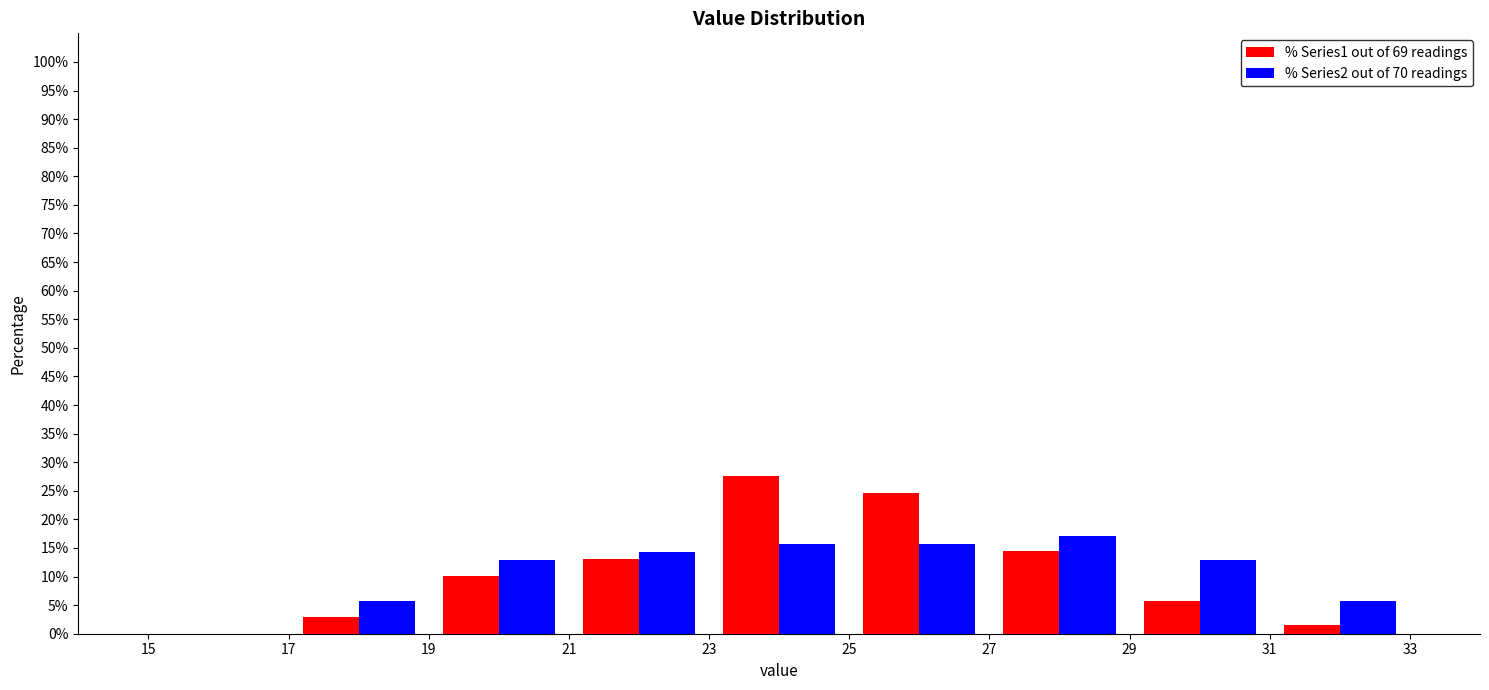

What is the height of the % Series1 out of 69 readings bar covering 27 to 29 on the x-axis? The values are not printed on the chart, so give them approximately, as read against the axis.

14.5